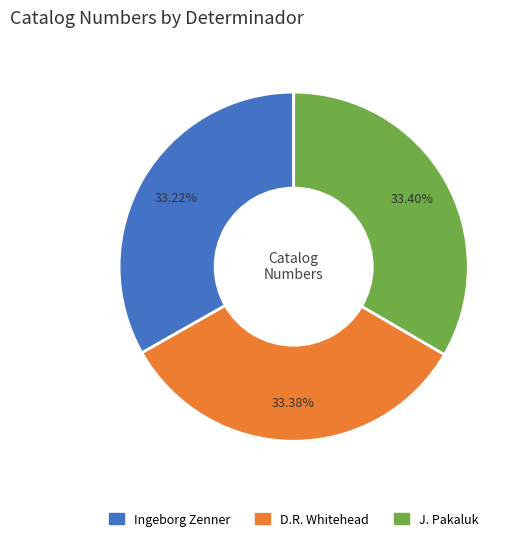

To the nearest percent, what percentage of the pie is D.R. Whitehead?

33%